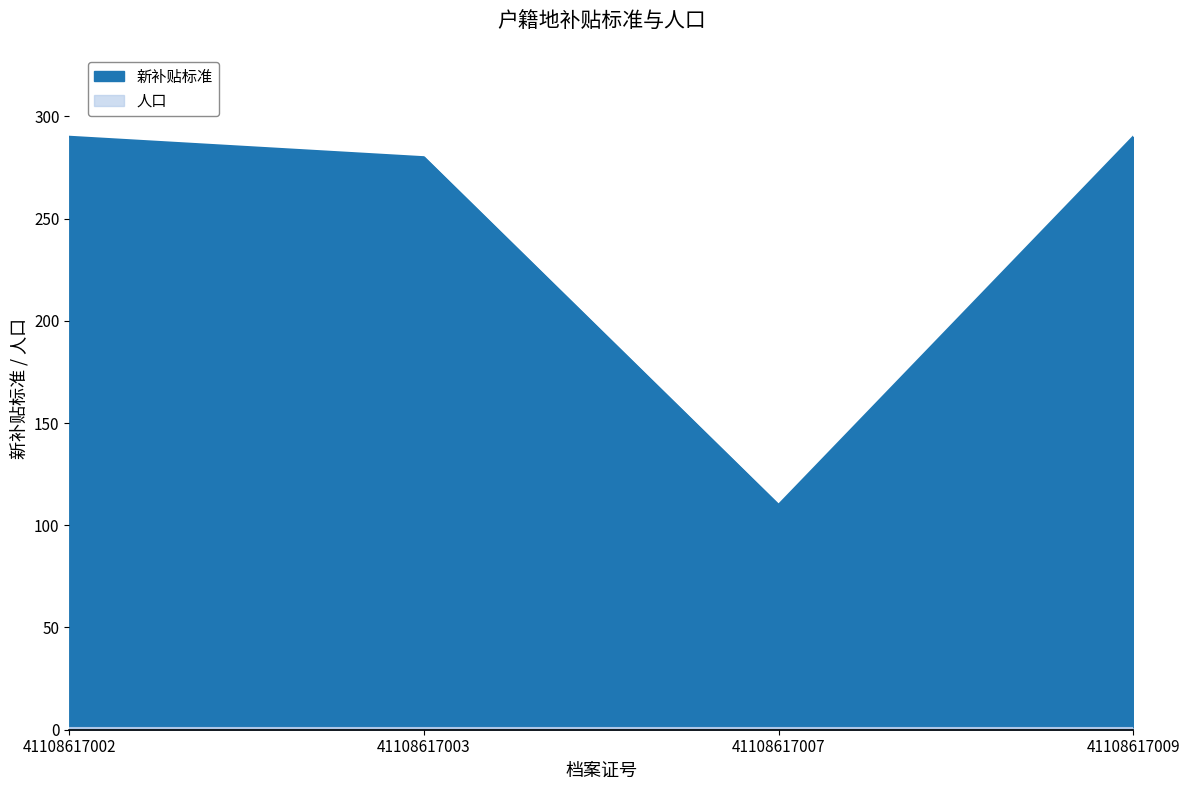

Reading left to right, what are all the values shown in this chart?

41108617002=290	41108617003=280	41108617007=110	41108617009=290